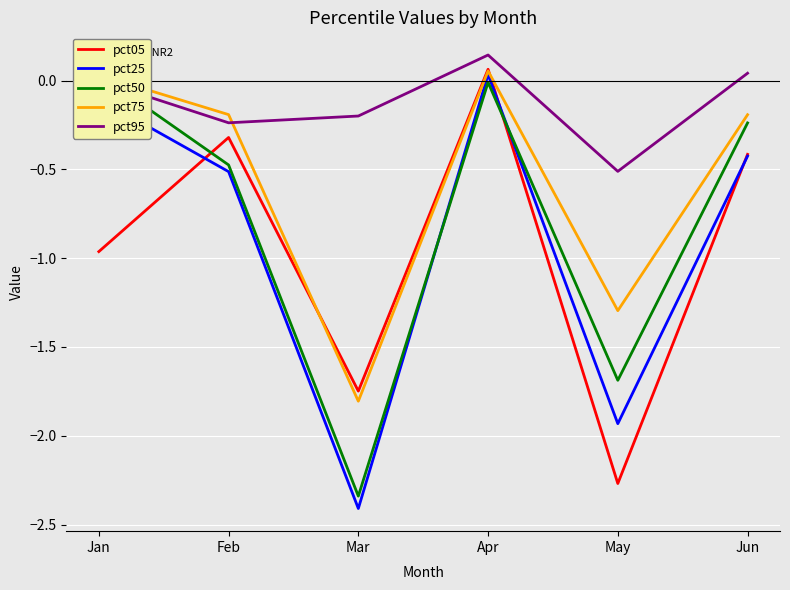

How many intersections are there between pct25 and pct05?

3